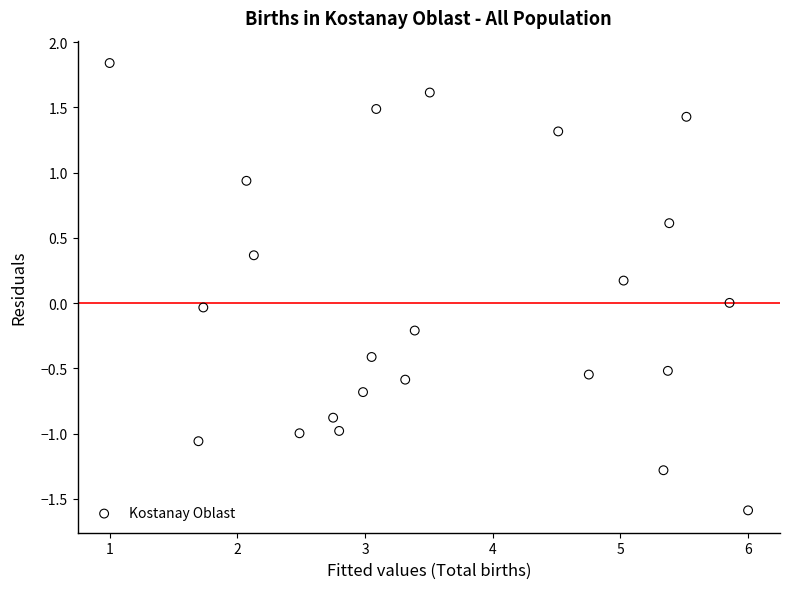

What is the range of Y values (max minus min)?

3.4